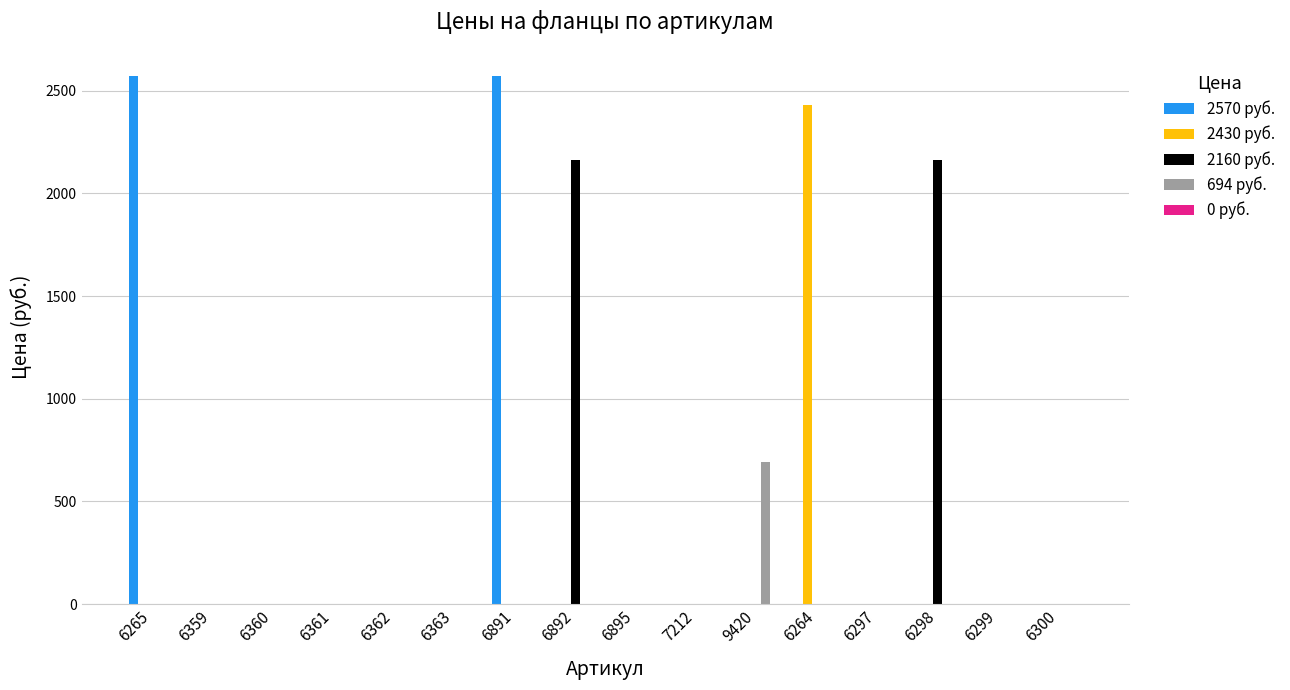

Between 6895 and 6264, which series saw the biggest shift?

2430 руб.